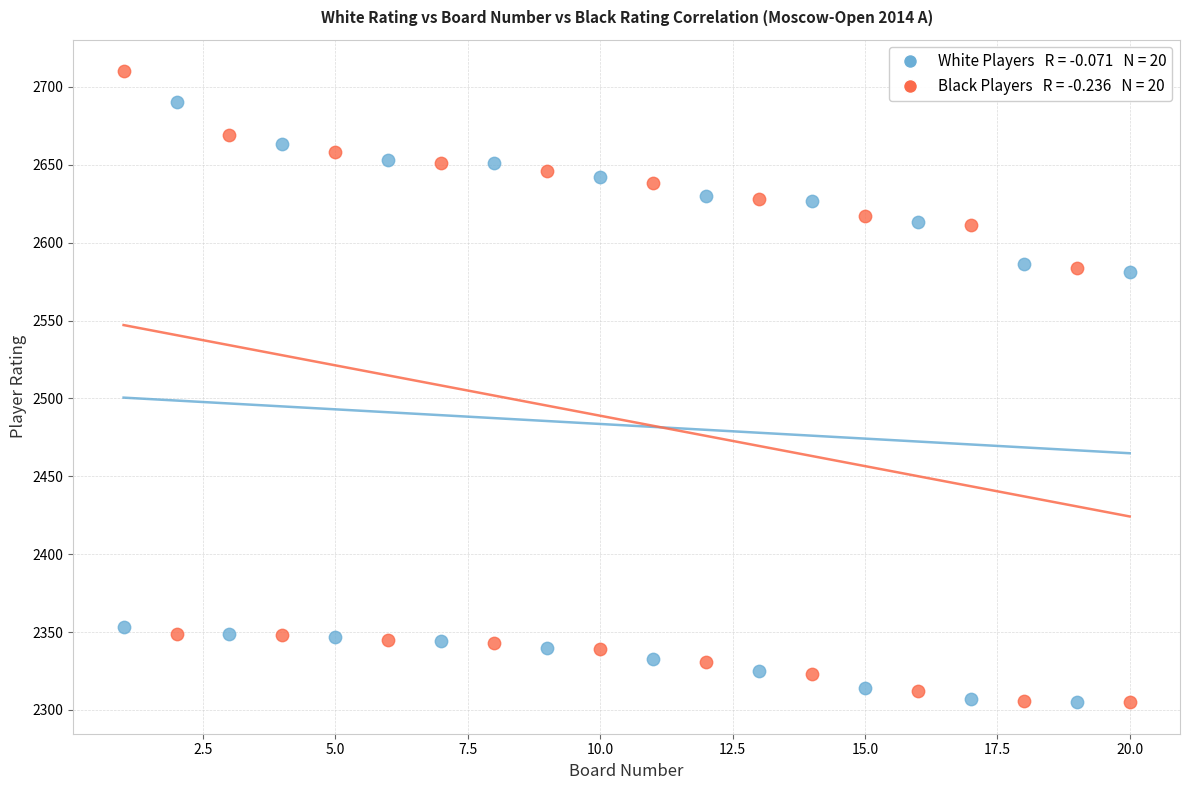

Across all data points, what is the range of X values (max minus min)?

19